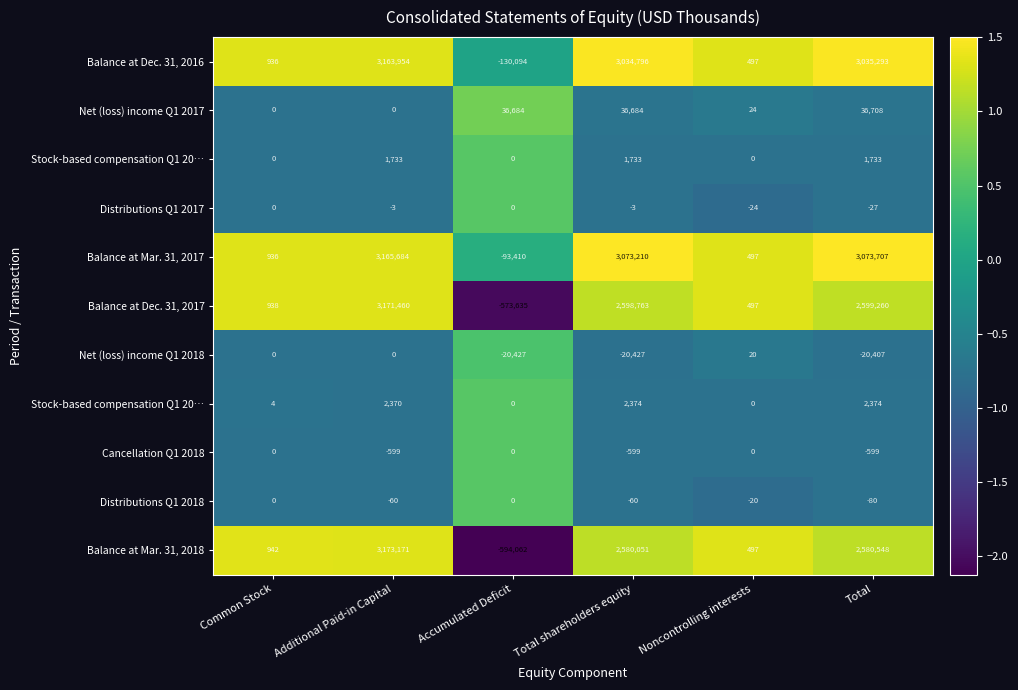

Count the number of data series in this chart.

11